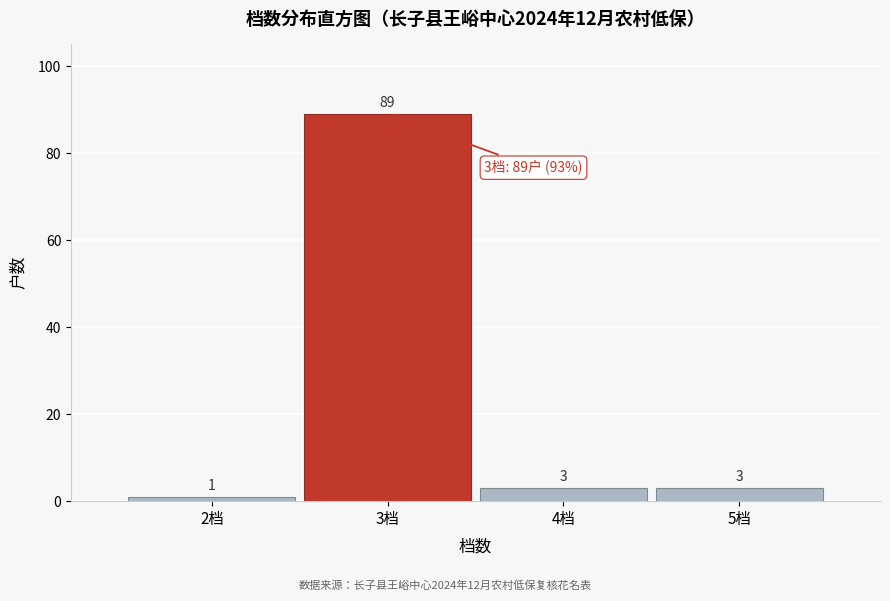

Reading left to right, transcribe all the data shown in this chart.

2档=1	3档=89	4档=3	5档=3